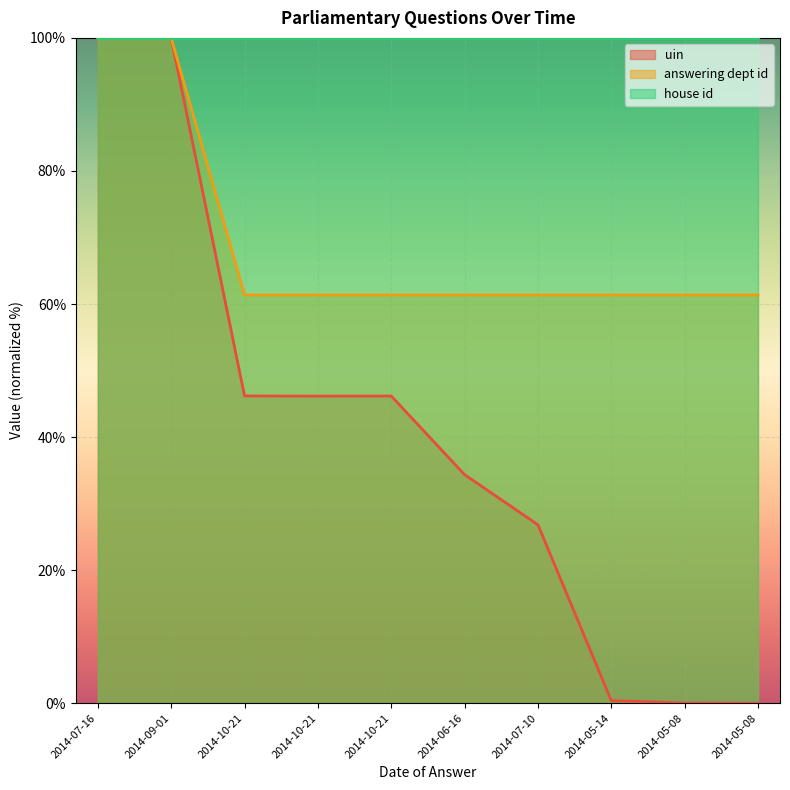

Does the chart display data point markers on the line(s)?

No